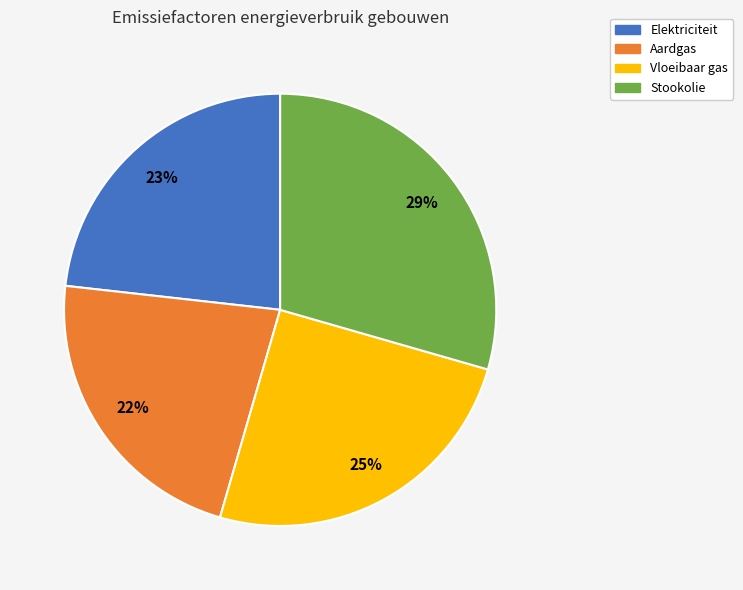

Is Aardgas the majority of the pie?

No